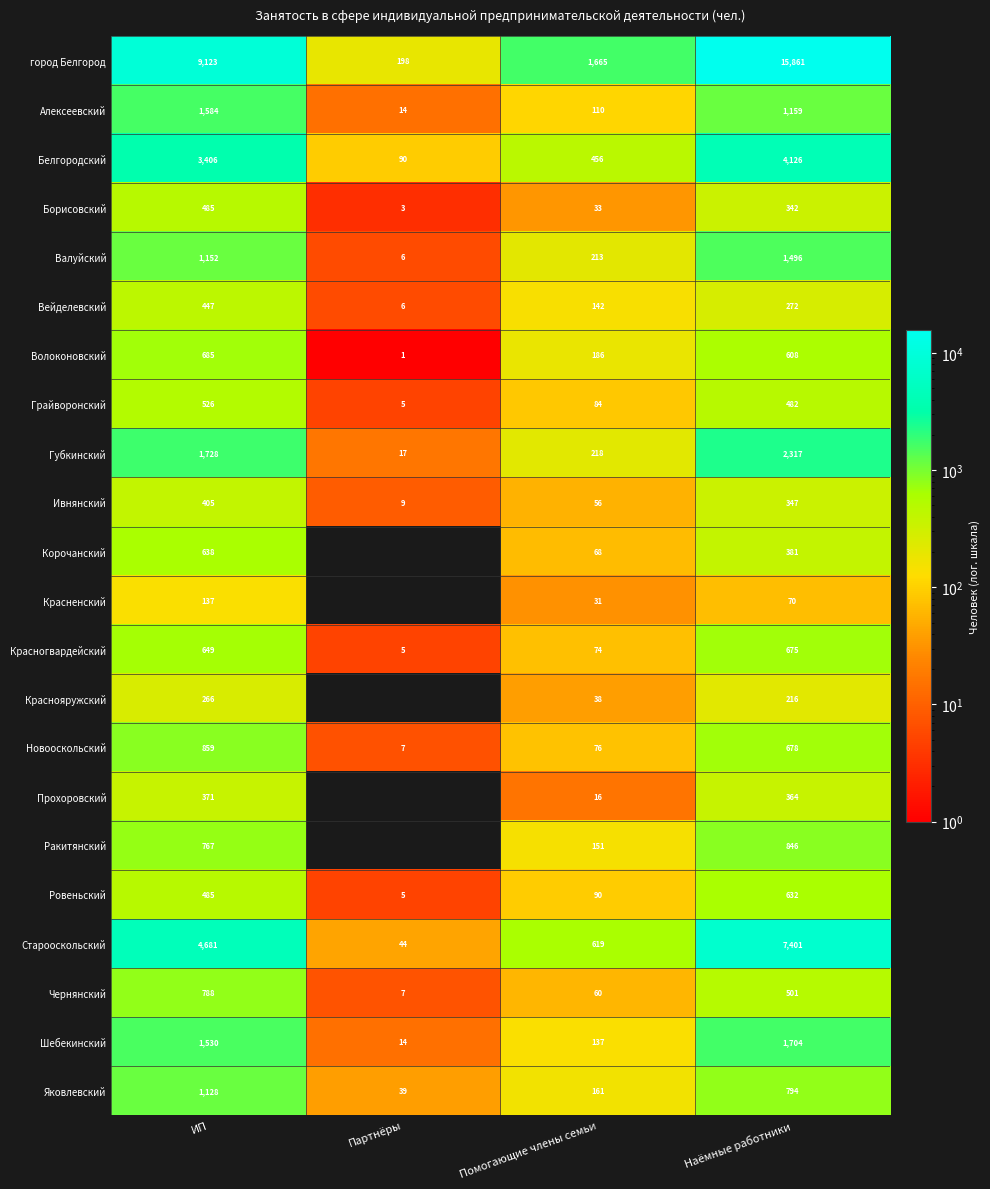

What is the spread (max minus min) of values at Помогающие члены семьи?

1649